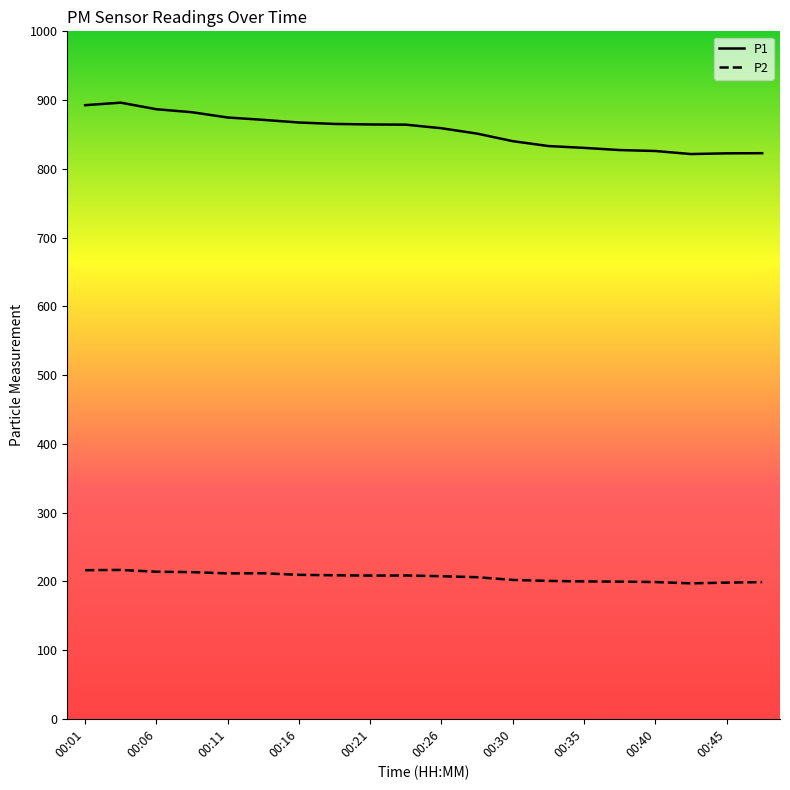

What is the minimum value shown in the chart?

197.0